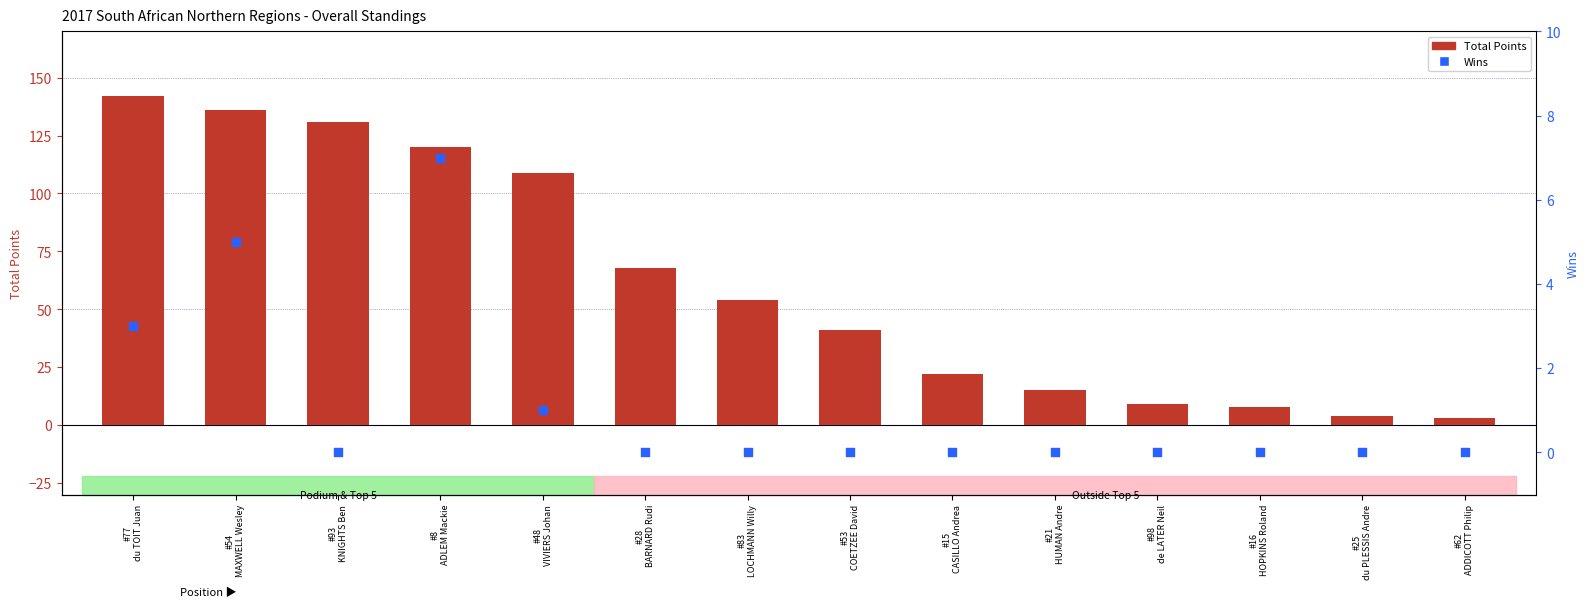

Is the value of Wins at #93
KNIGHTS Ben greater than the value of Total Points at #28
BARNARD Rudi?

No